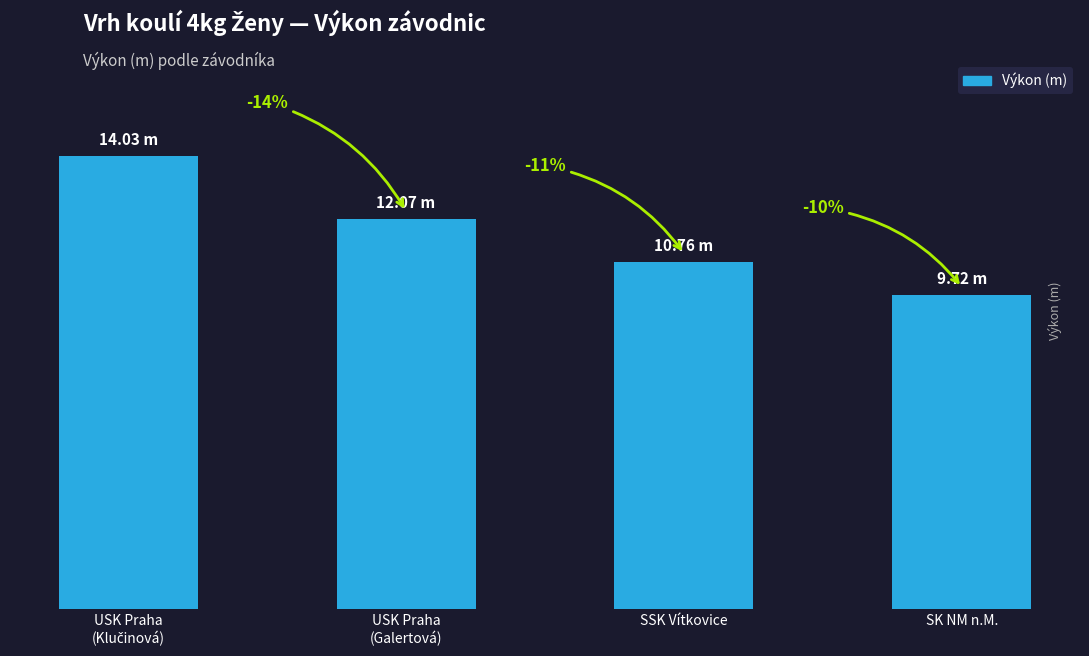

What is the difference between the values at SSK Vítkovice and SK NM n.M.?

1.0